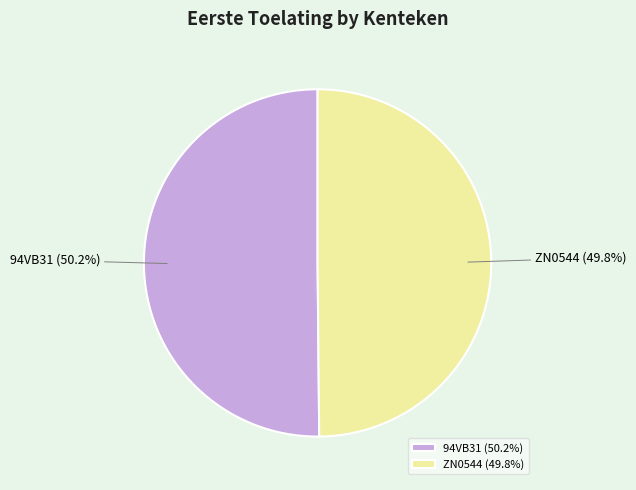

What is the ratio of the value at 94VB31 to the value at ZN0544?

1.0